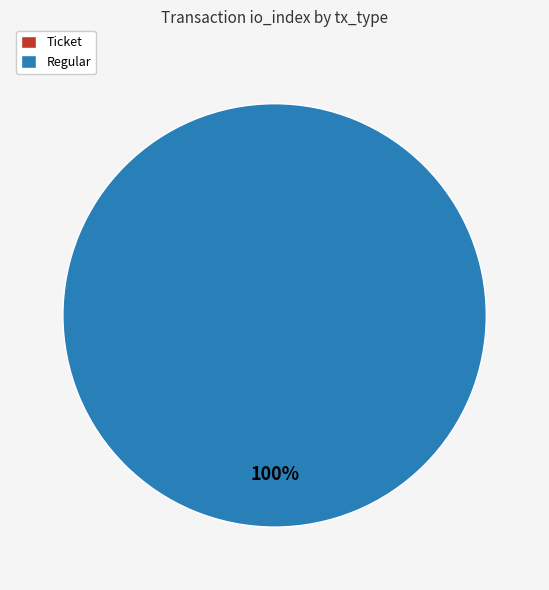

What is the total percentage of Regular and Ticket?

100.0%